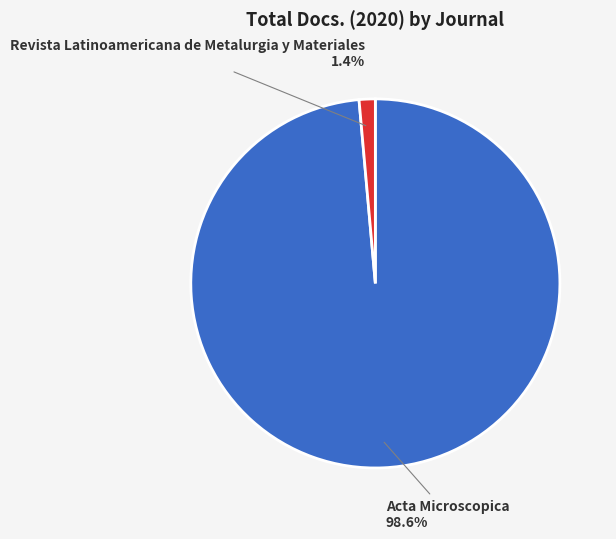

To the nearest percent, what is the average slice percentage?

50%